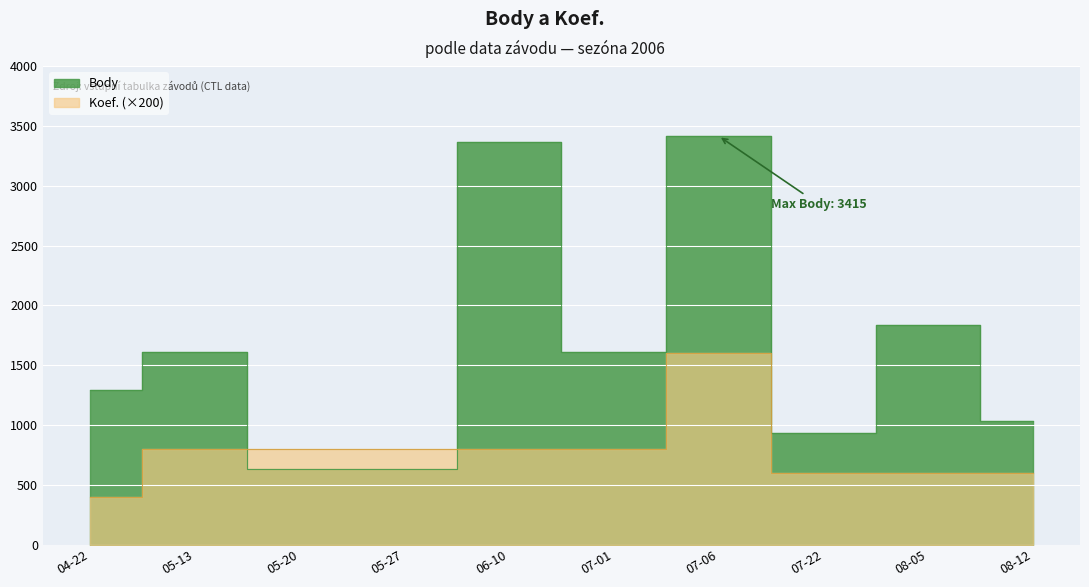

What is the difference between the Body values at 08-05 and 05-27?

1203